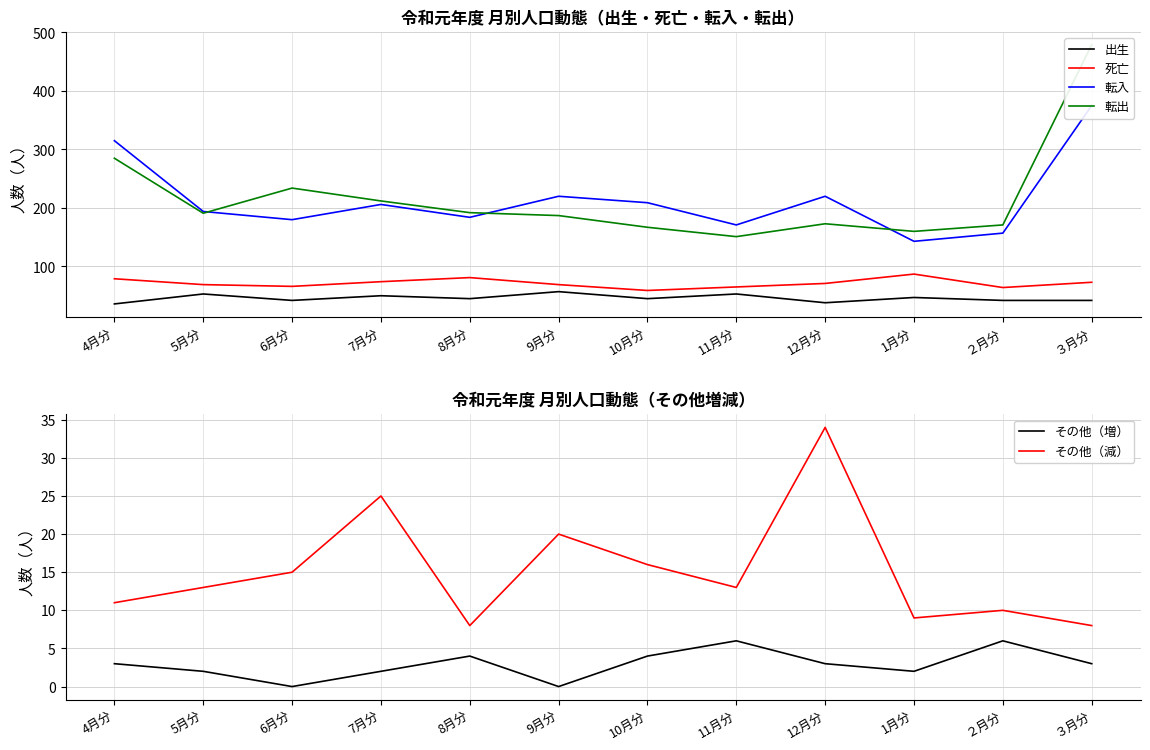

How many interior local valleys does the その他（増） series have?

3